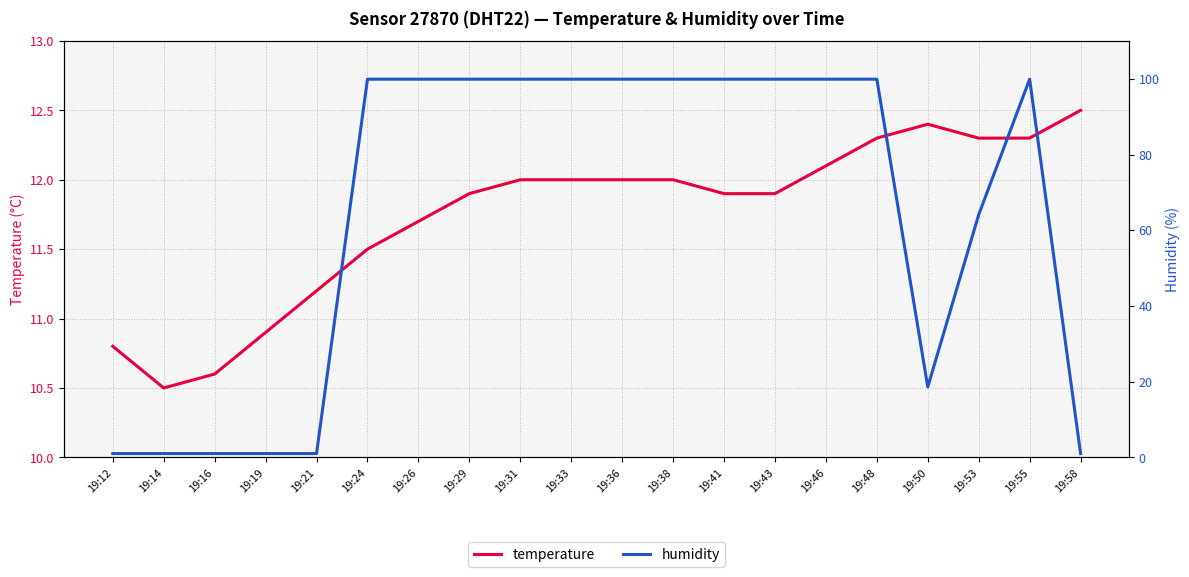

At 19:50, list the series in order from largest to smallest.

humidity, temperature